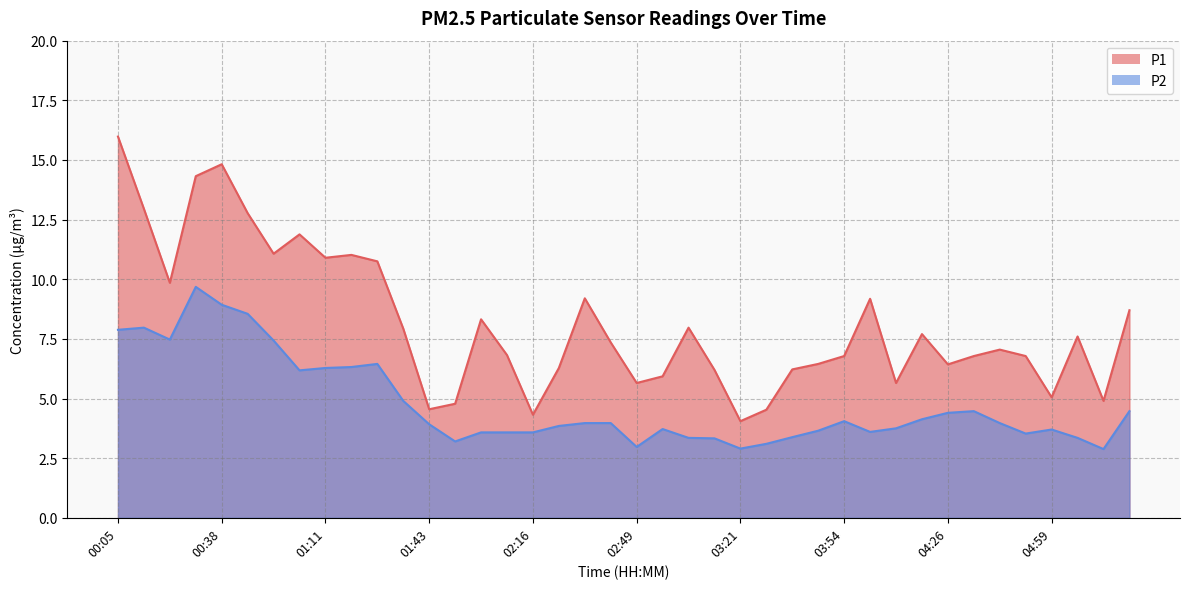

What is the average value of the P1 series?

8.1